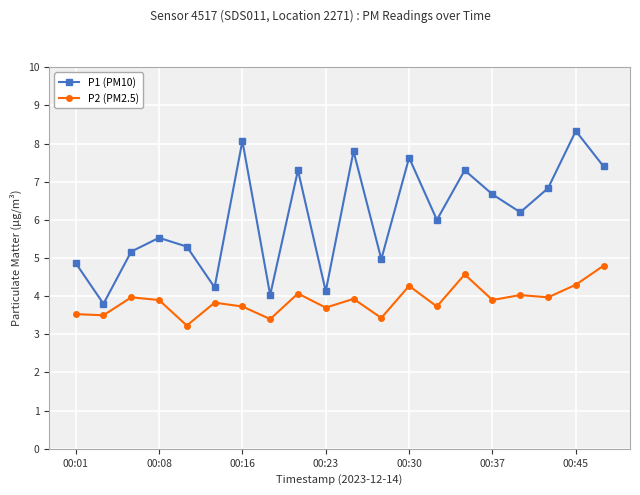

List the series in order of their peak value, lowest first.

P2 (PM2.5), P1 (PM10)